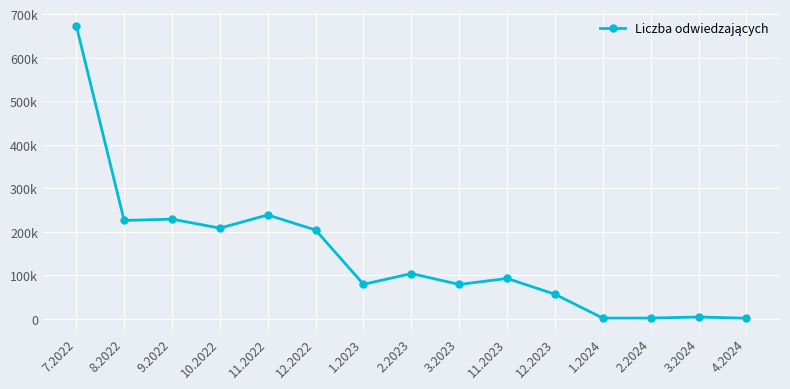

What is the change in value from 12.2022 to 3.2023?

-125074